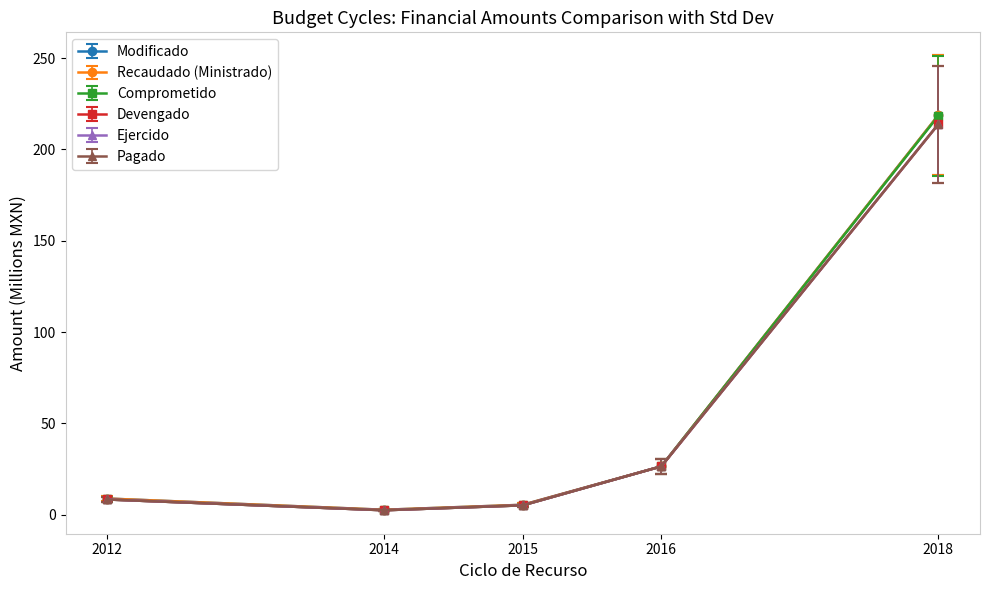

Does the chart have visible grid lines?

No